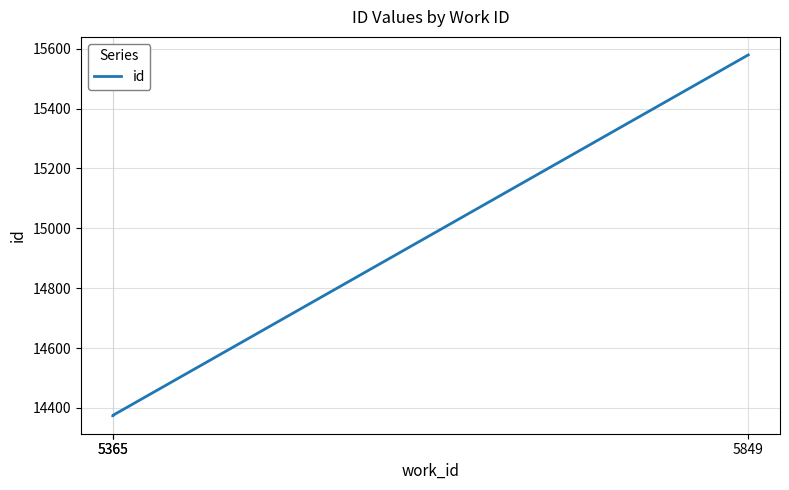

How many series are shown in this chart?

1